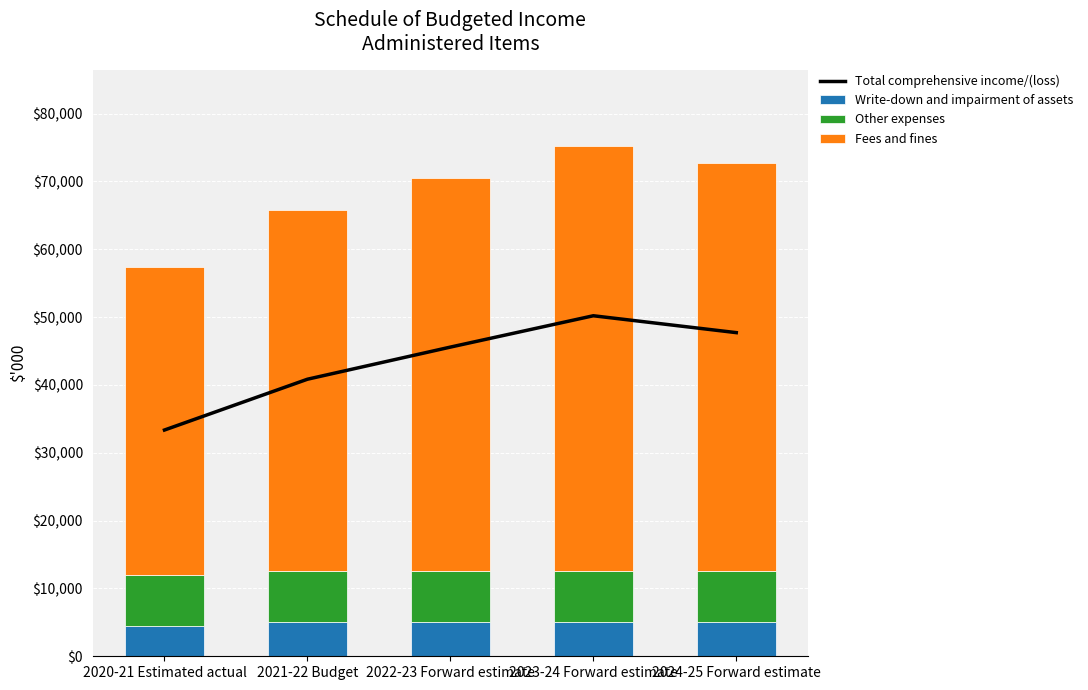

What is the label of the 4th bar from the right?

2021-22 Budget